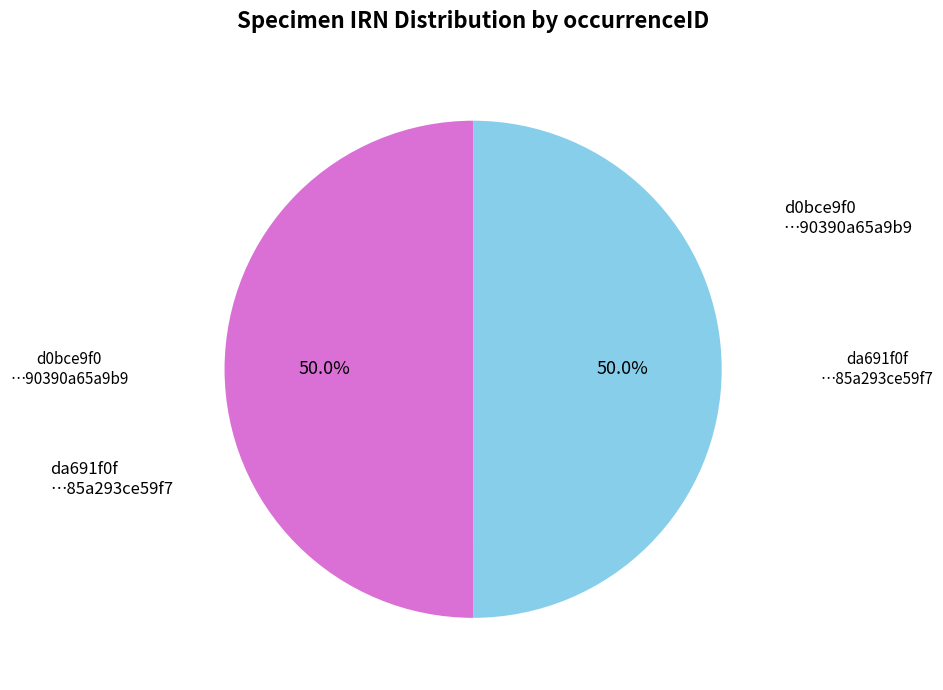

Count the number of slices in the pie.

2